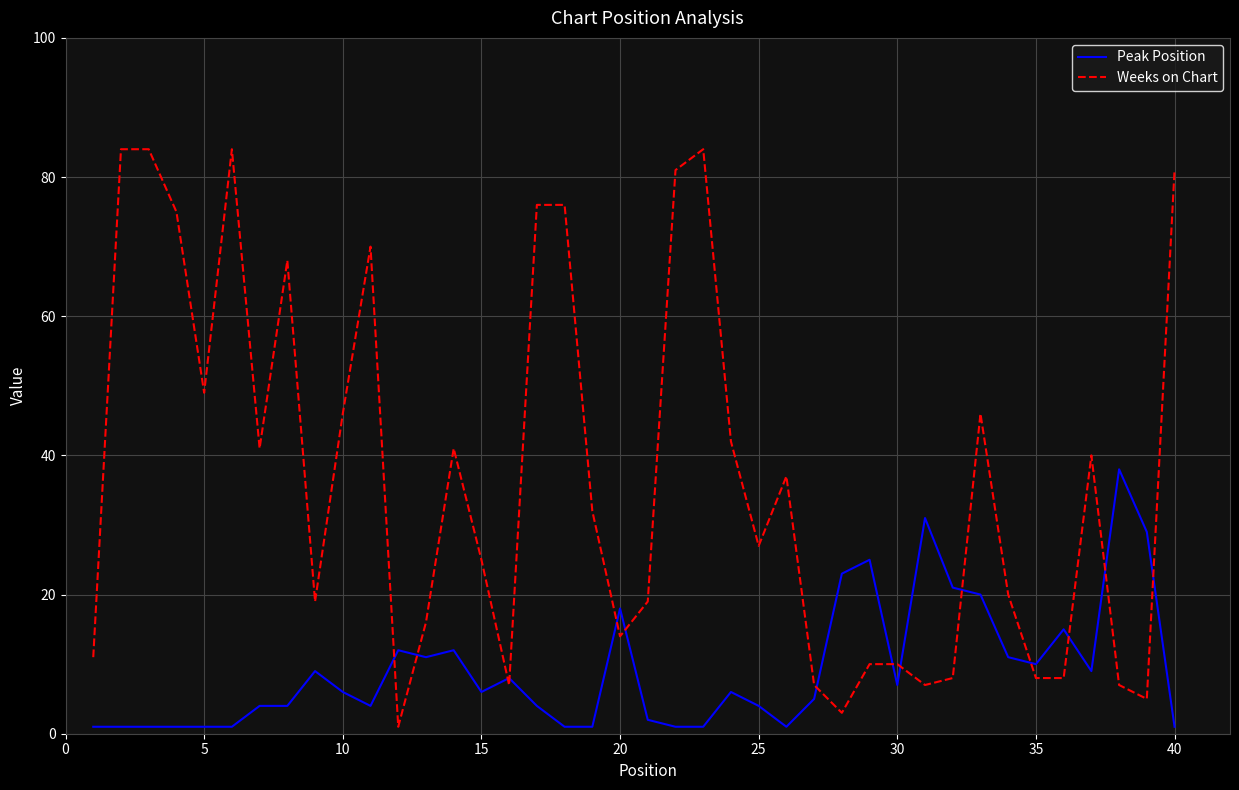

True or false: Weeks on Chart has more than 2 points higher than both neighbors.

True